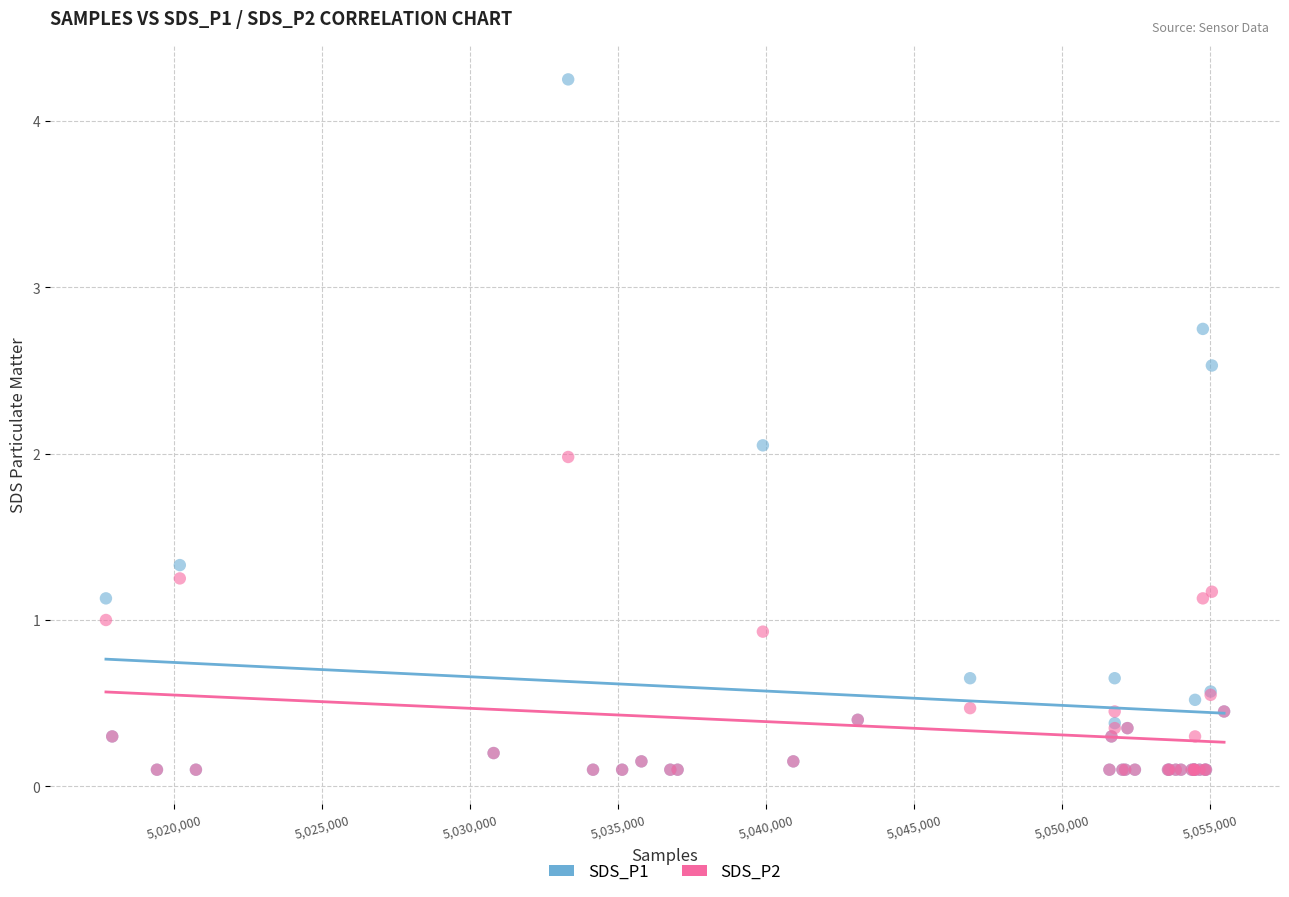

What are all the series names shown in the legend?

SDS_P1, SDS_P2